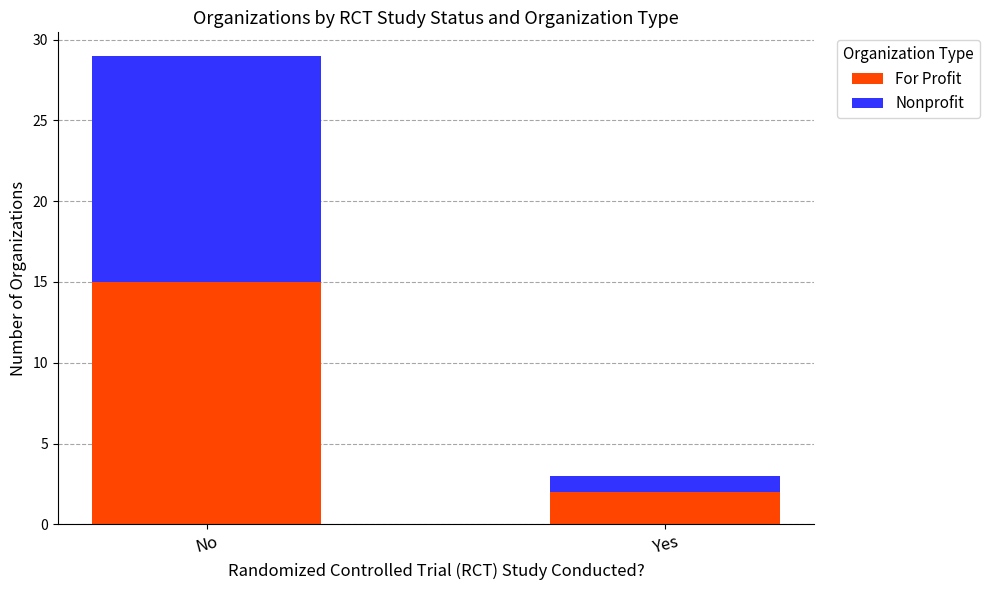

Which category has the lowest value in the For Profit series?

Yes